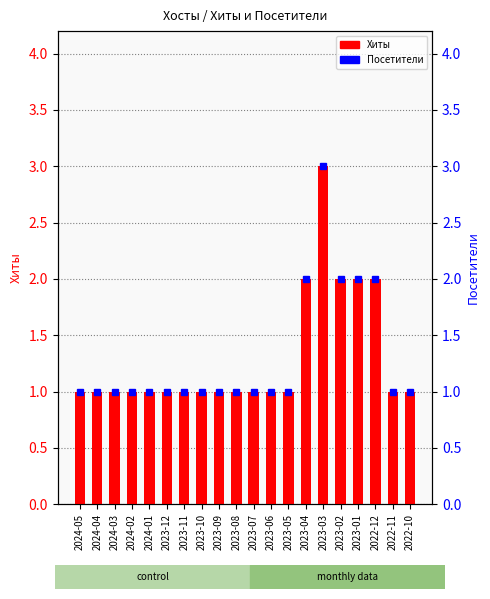

What is the sum of the Хиты values at 2023-03 and 2023-09?

4